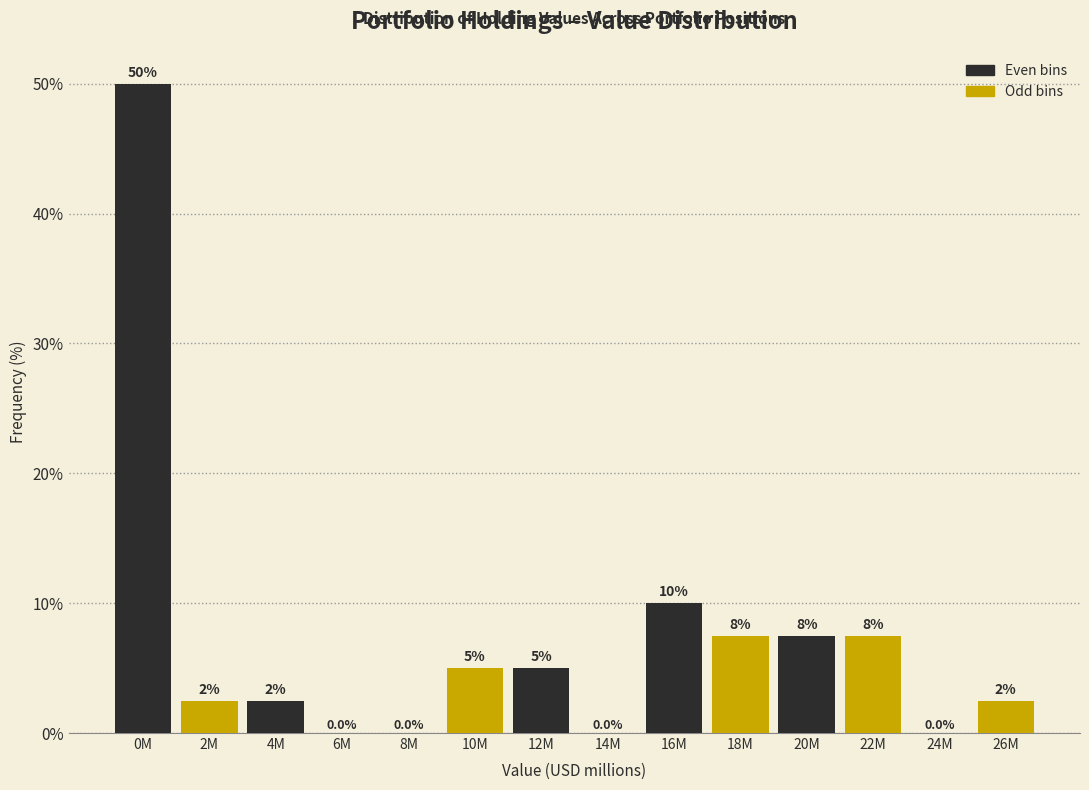

Reading right to left, extract all data points from this chart.

26M=2.5	24M=0.0	22M=7.5	20M=7.5	18M=7.5	16M=10.0	14M=0.0	12M=5.0	10M=5.0	8M=0.0	6M=0.0	4M=2.5	2M=2.5	0M=50.0